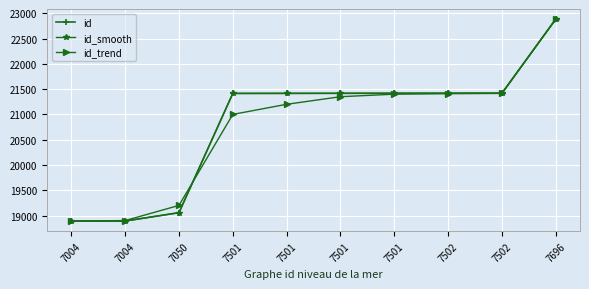

What are all the series names shown in the legend?

id, id_smooth, id_trend